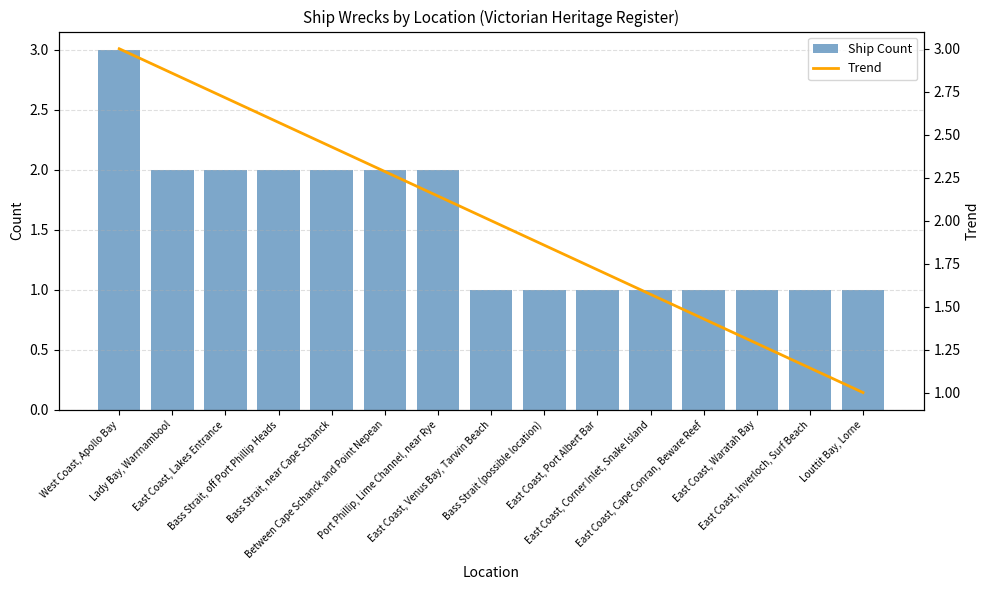

At which label does Trend reach its peak?

West Coast, Apollo Bay